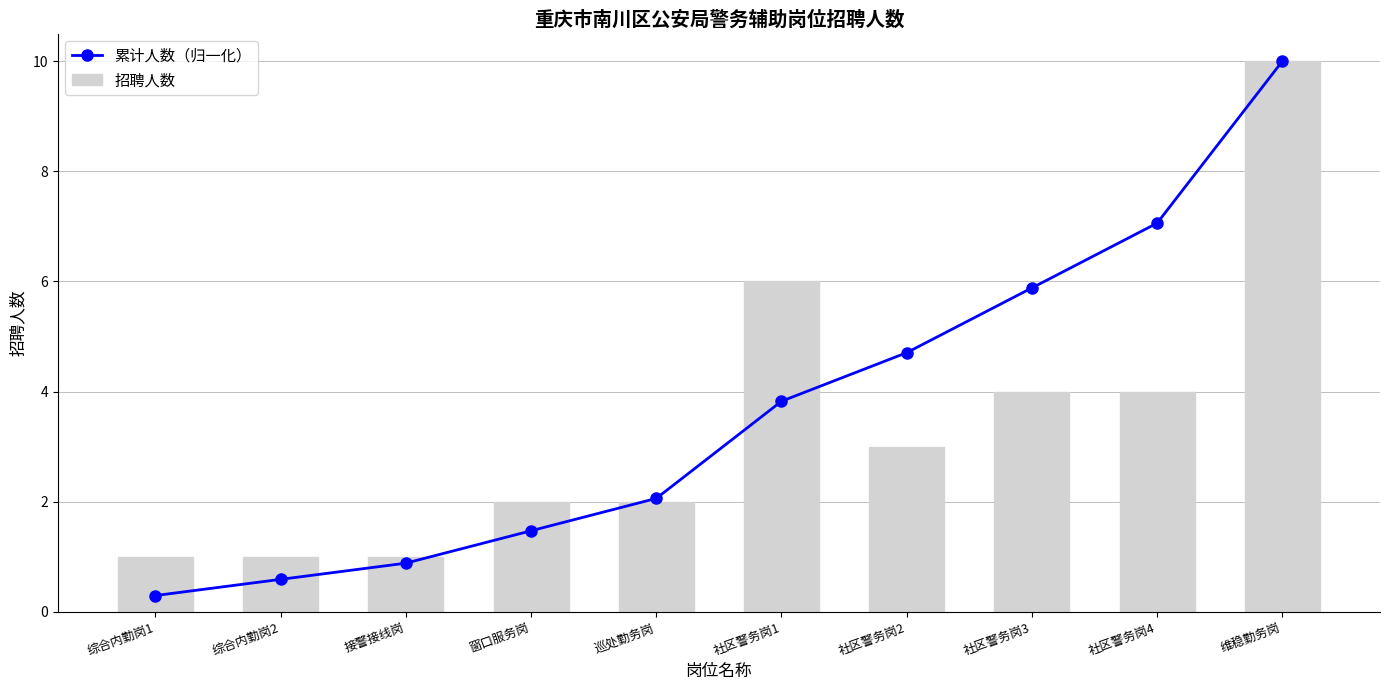

How many values in the 招聘人数 series are below 3?

5